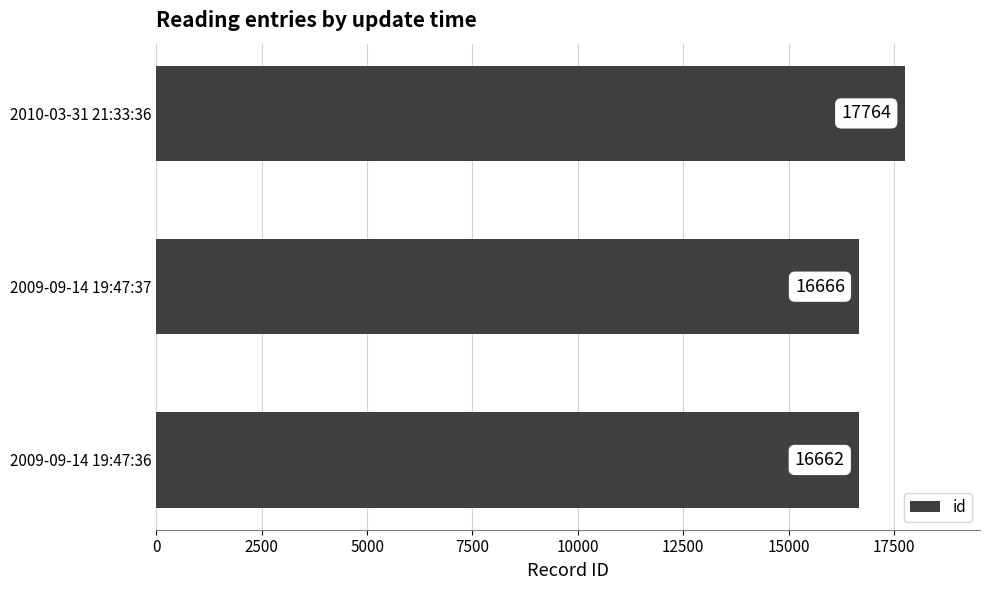

List the labels in order of value, largest first.

2010-03-31 21:33:36, 2009-09-14 19:47:37, 2009-09-14 19:47:36